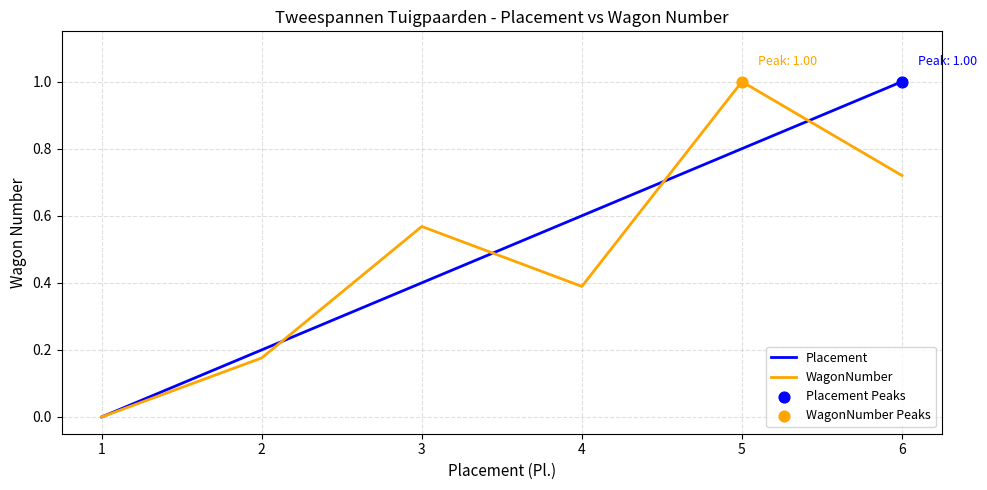

What is the total value across all series at 6?

1.7